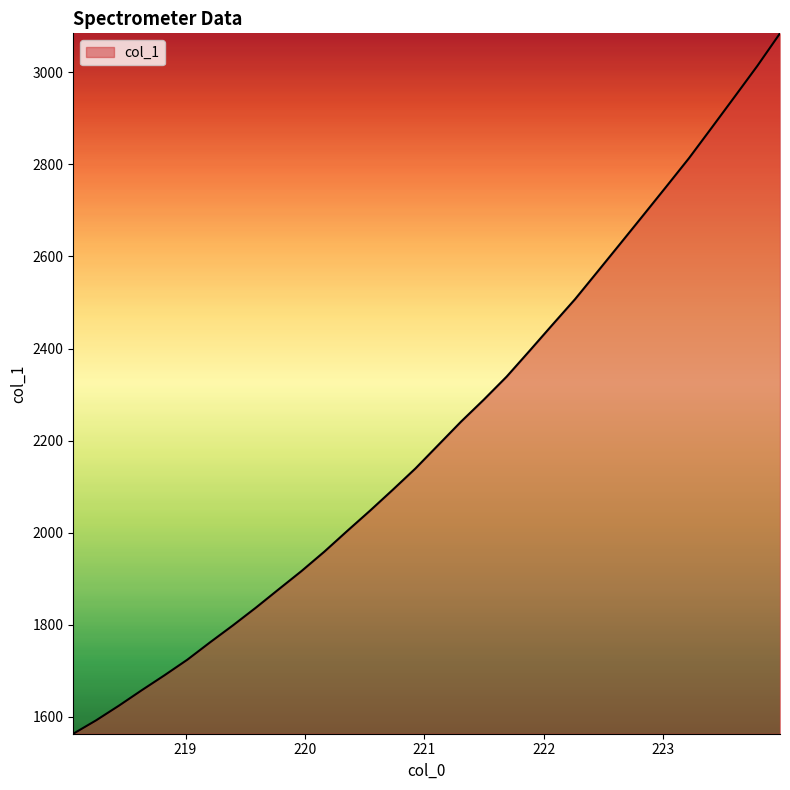

What is the difference between the maximum and minimum values?

1521.4